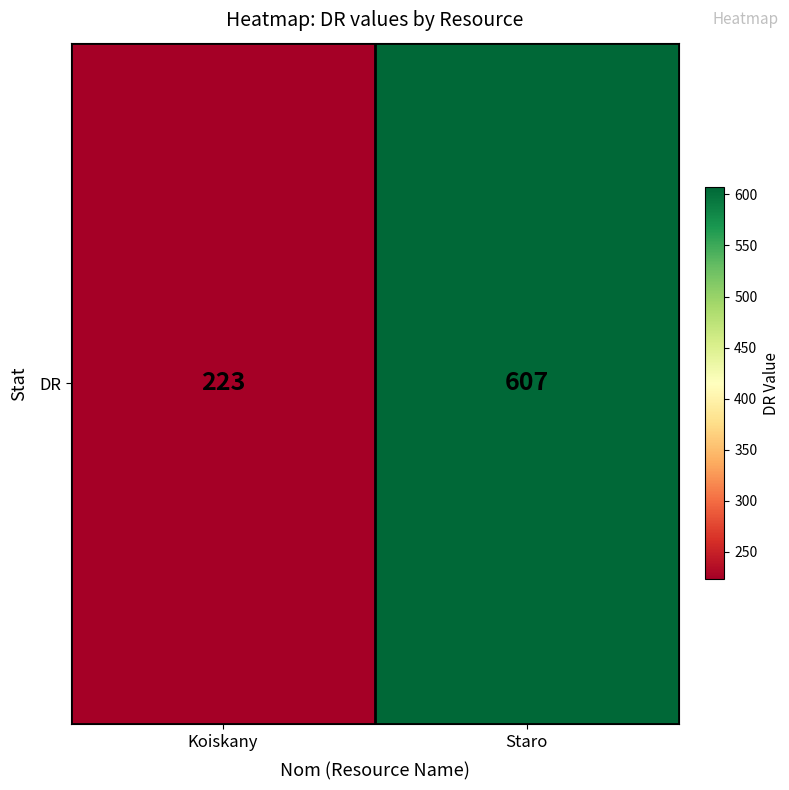

Count the number of categories in the chart.

2